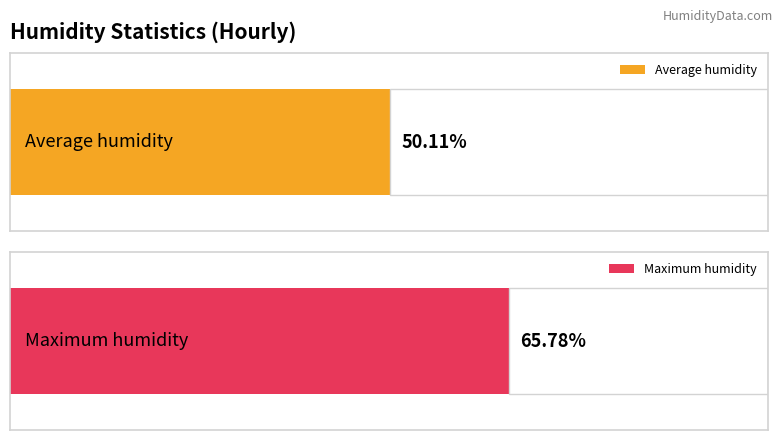

Rank the series at 09:00 from highest to lowest value.

Maximum humidity, Average humidity